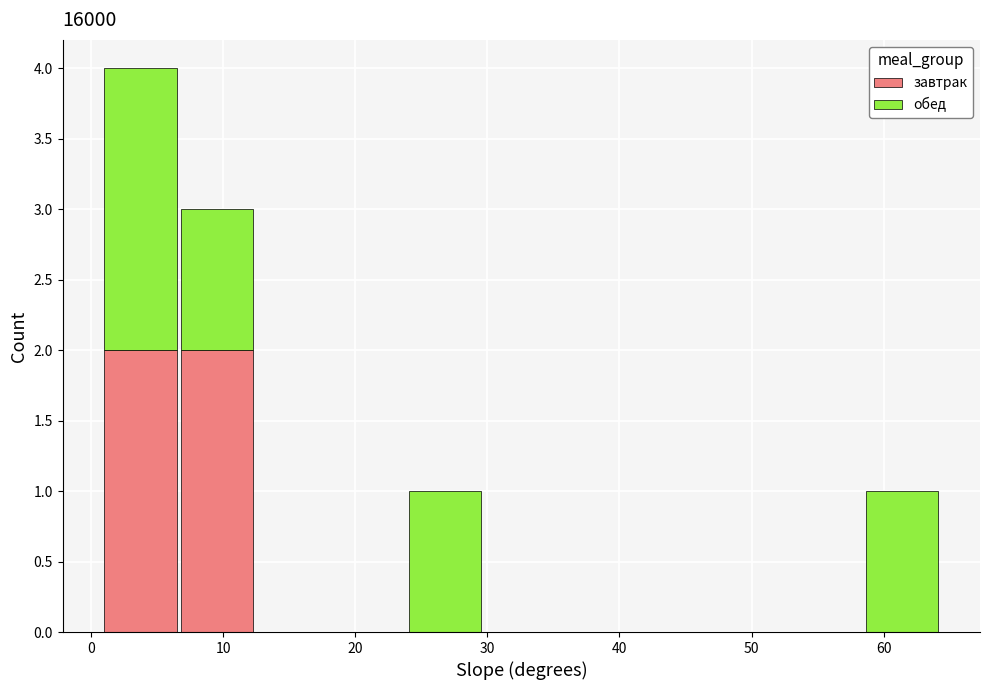

Which range on the x-axis has the tallest stacked bar (by total height)?

1 to 7